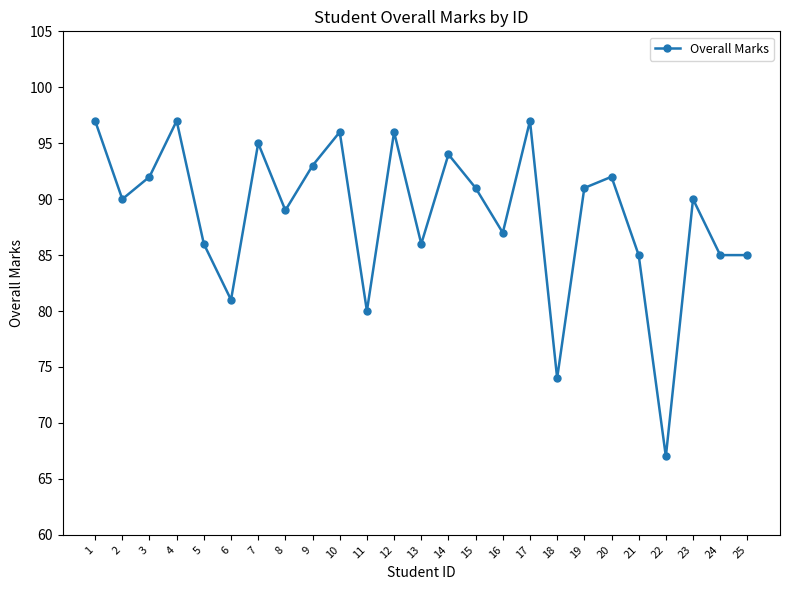

Between 13 and 3, which is larger?

3